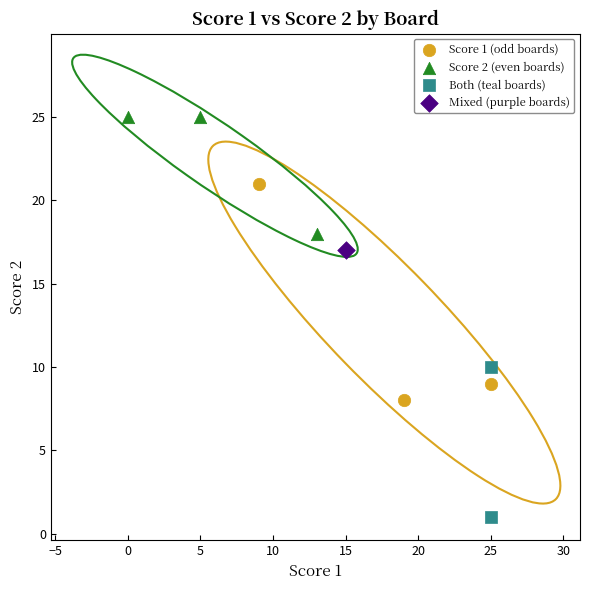

What are all the series names shown in the legend?

Score 1 (odd boards), Score 2 (even boards), Both (teal boards), Mixed (purple boards)